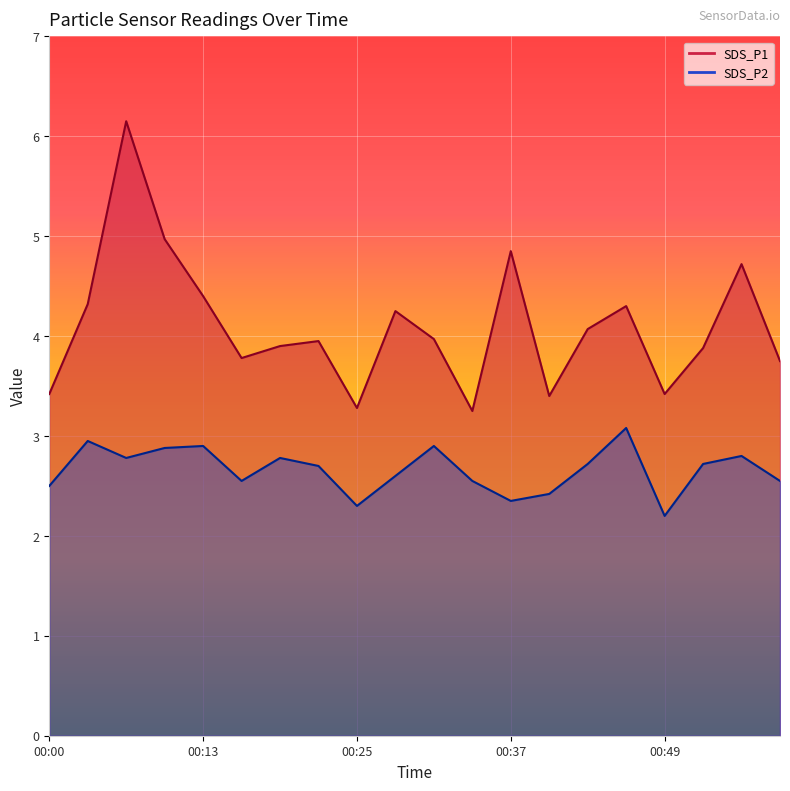

The SDS_P2 series shows 2.9 at 00:10. True or false?

True